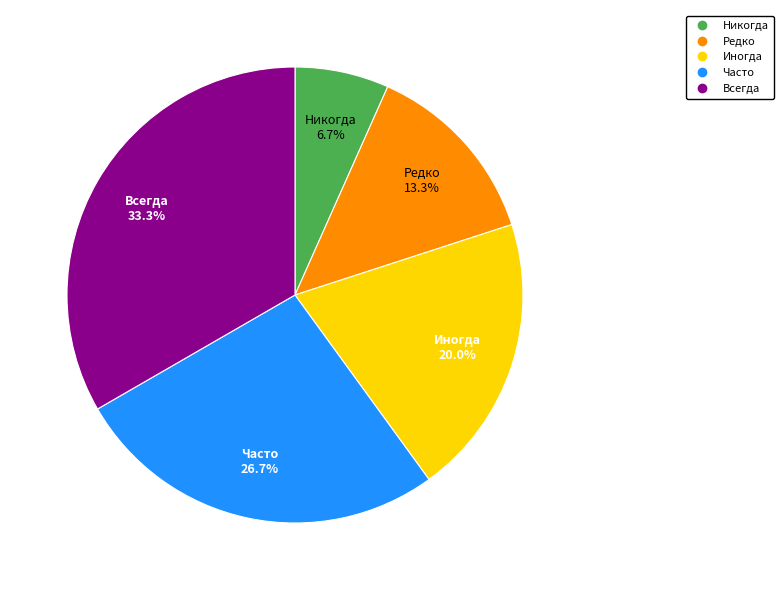

Count the number of slices in the pie.

5